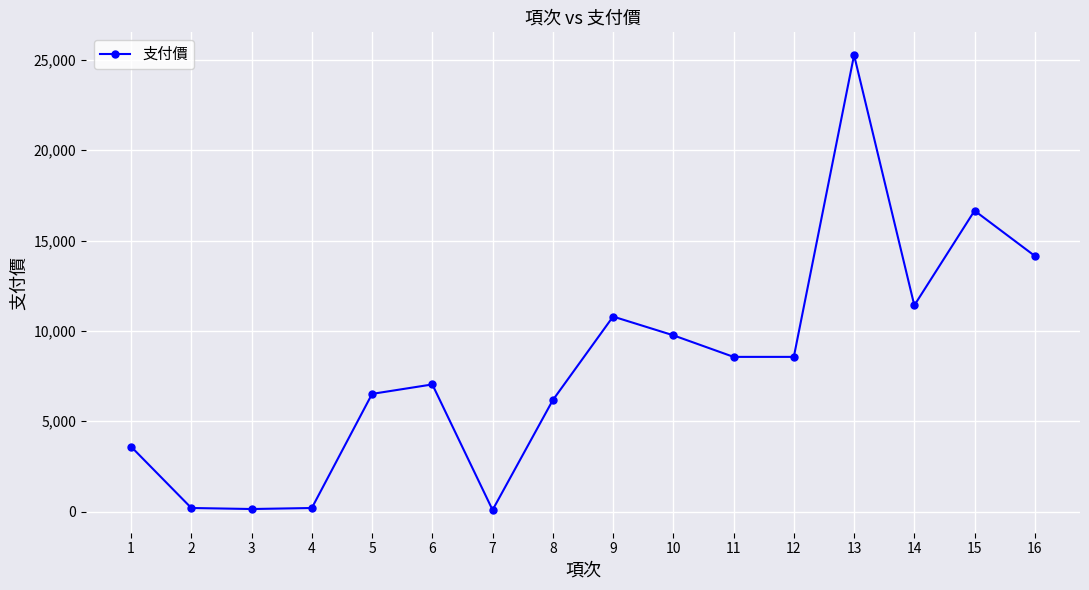

Count the number of data series in this chart.

1